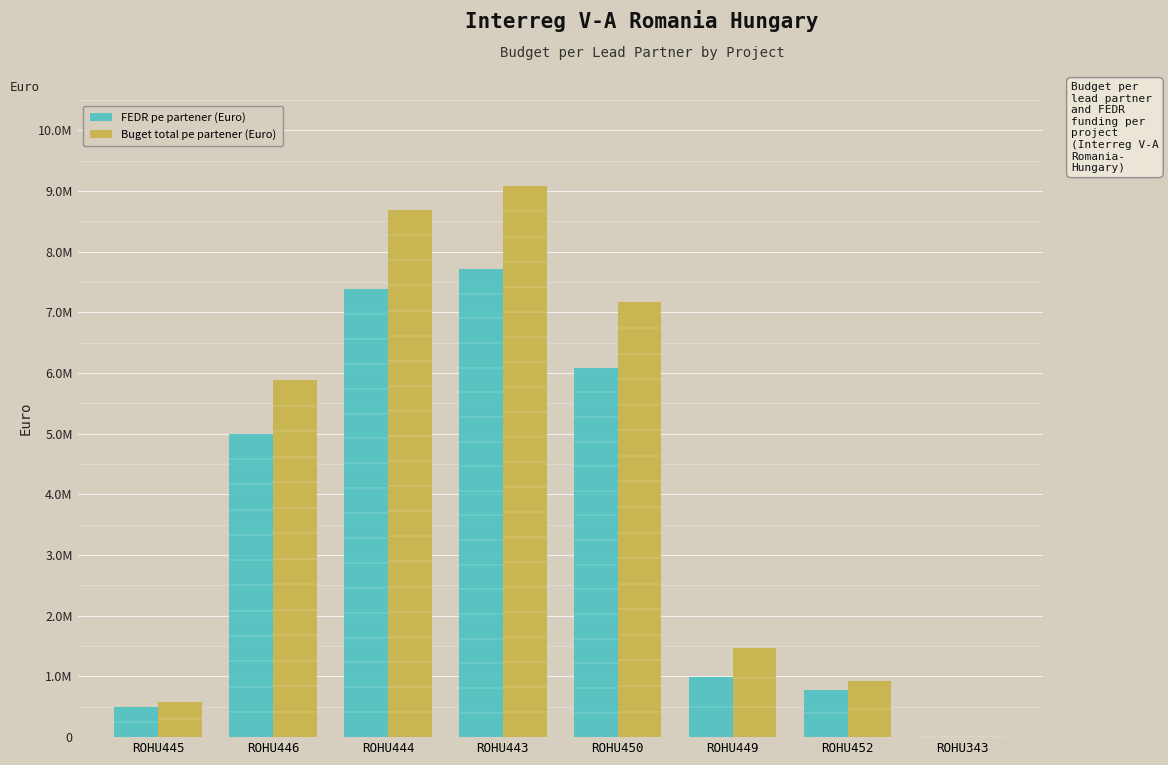

True or false: FEDR pe partener (Euro) has a value of 496611.0 at ROHU445.

True